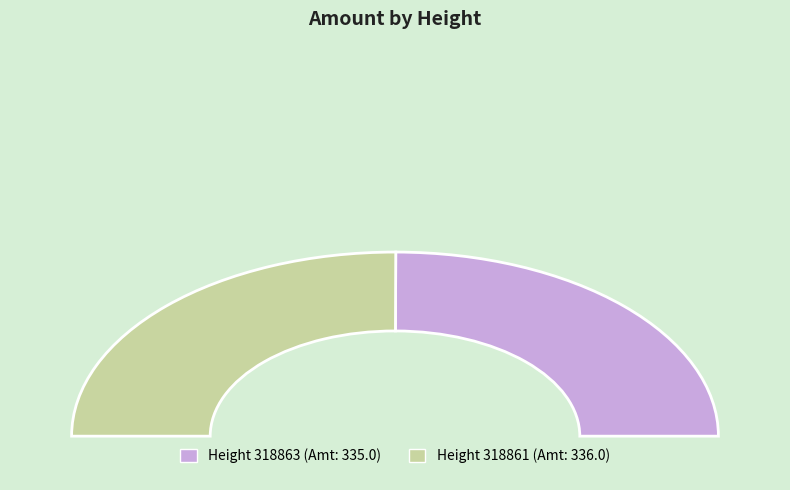

Combined, do 318861 and 318863 account for over 50%?

Yes